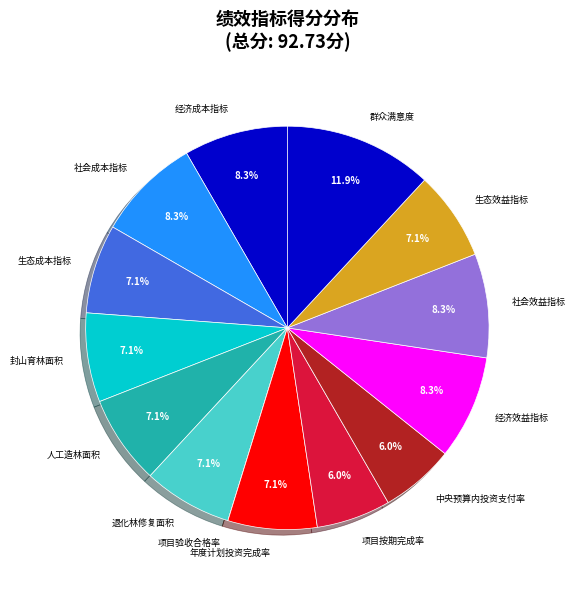

What is the largest slice in the pie chart?

群众满意度